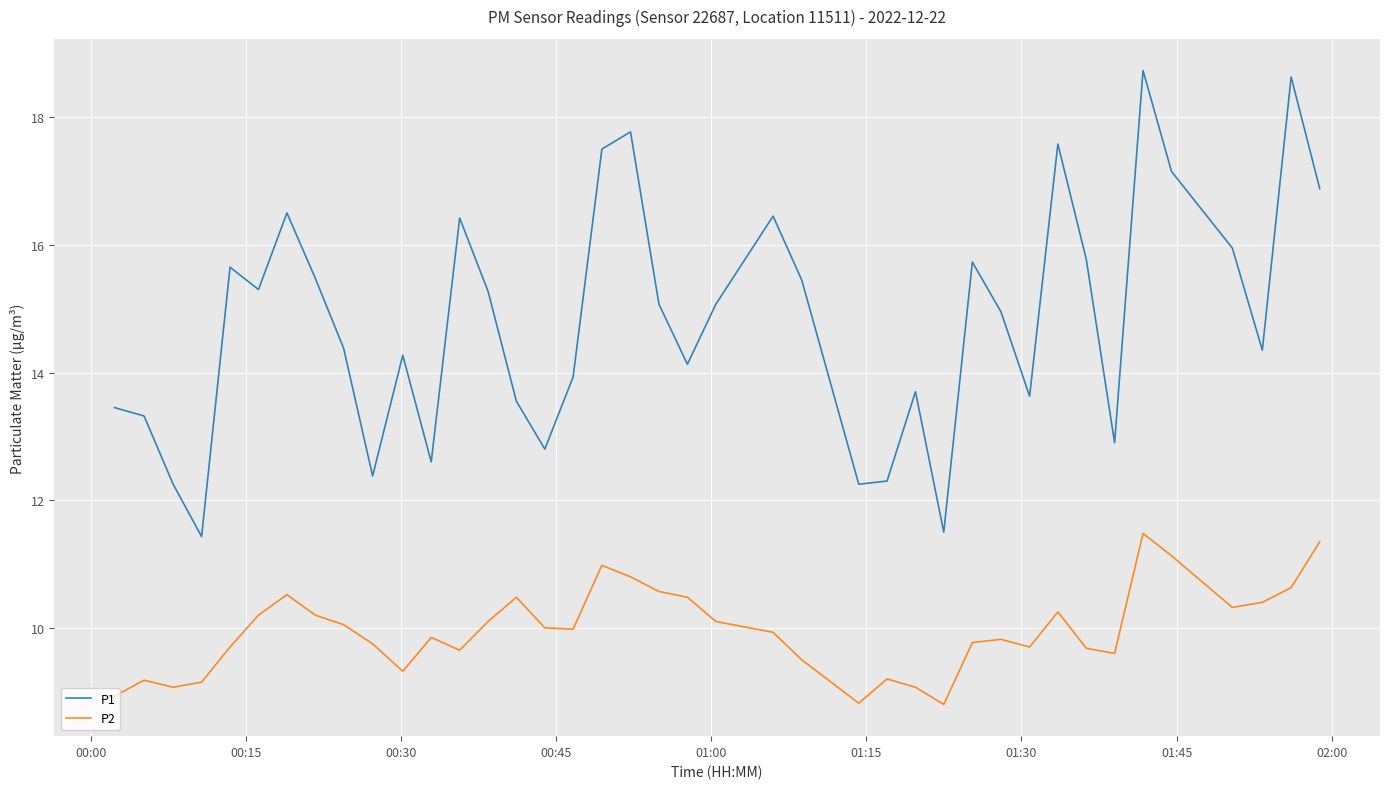

True or false: P1 and P2 intersect in this chart.

False